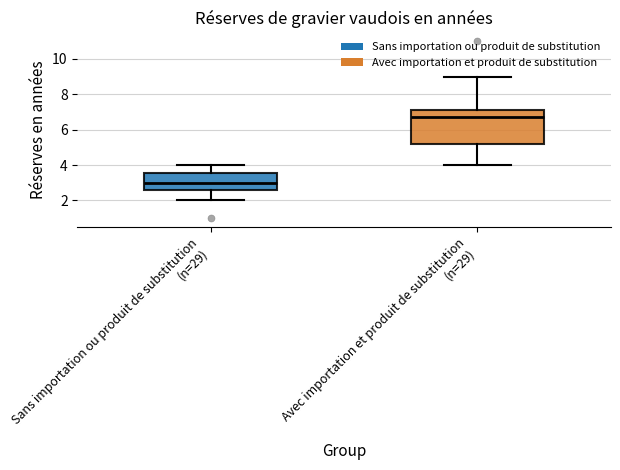

Which box is the tallest, from its lower edge to its upper edge?

Avec importation et produit de substitution (n=29)